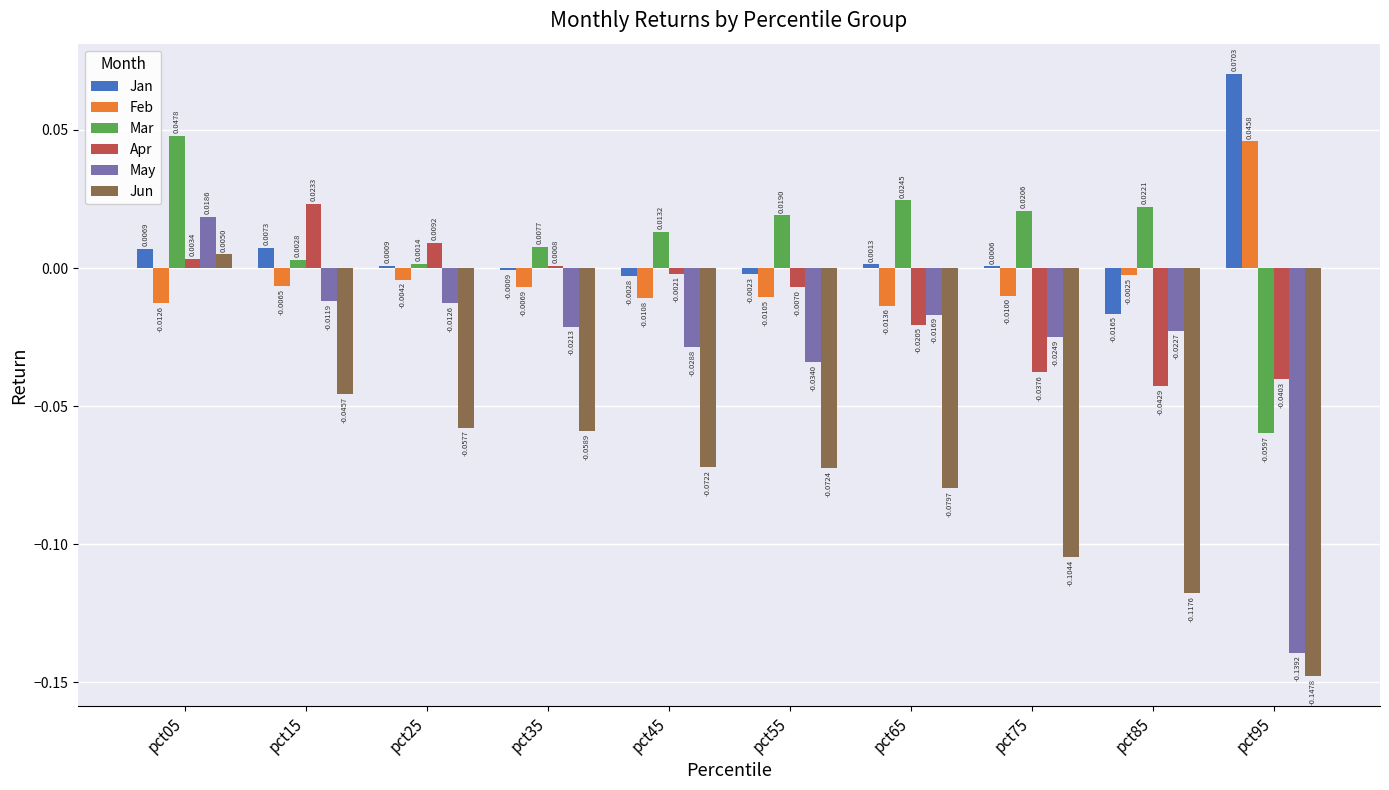

Is the value of Jun at pct35 greater than the value of Feb at pct85?

No